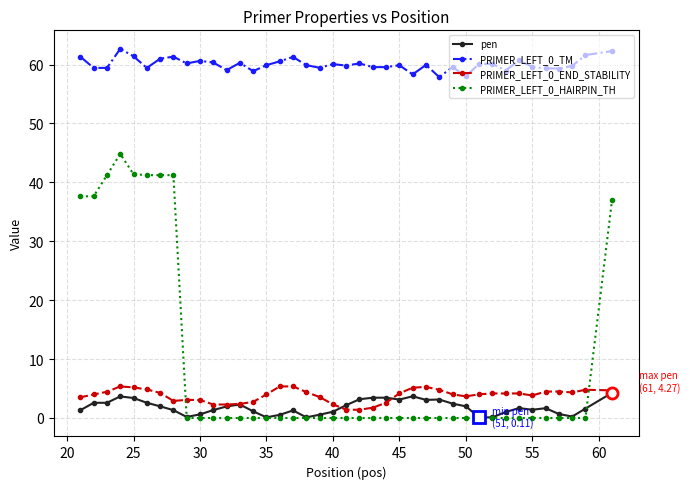

What is the lowest value of the PRIMER_LEFT_0_END_STABILITY series?

1.4